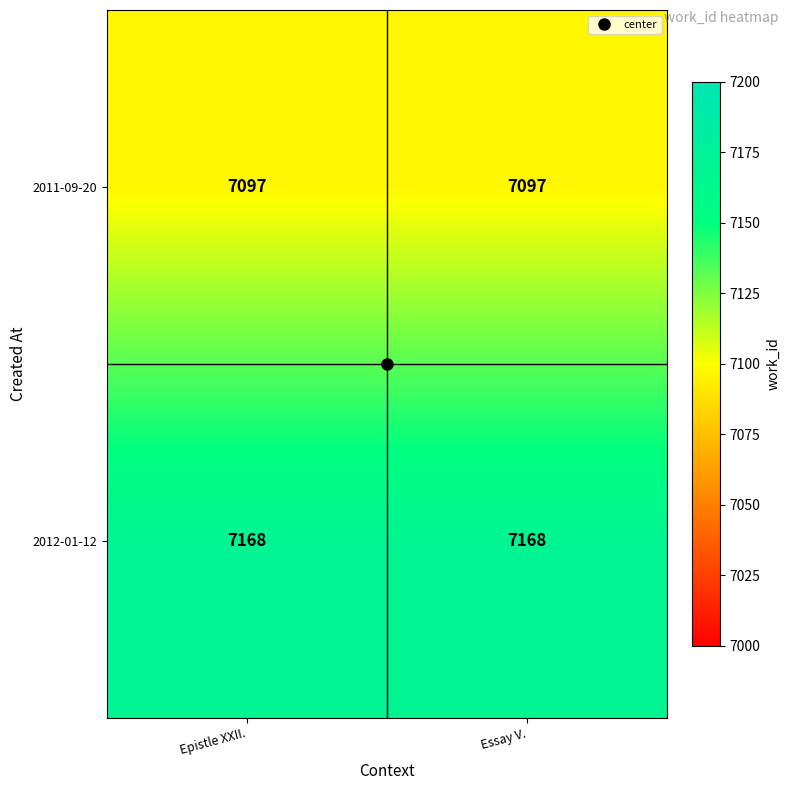

What is the approximate value of 2011-09-20 at Epistle XXII.?

7097